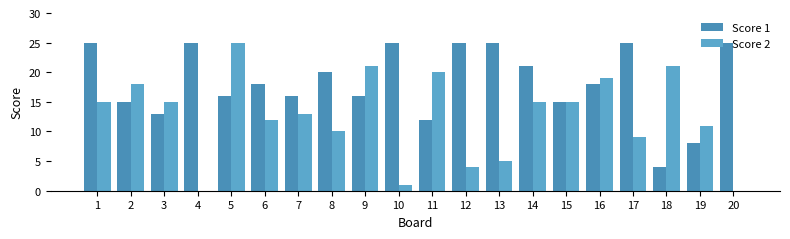

Rank the series by their average value, from highest to lowest.

Score 1, Score 2